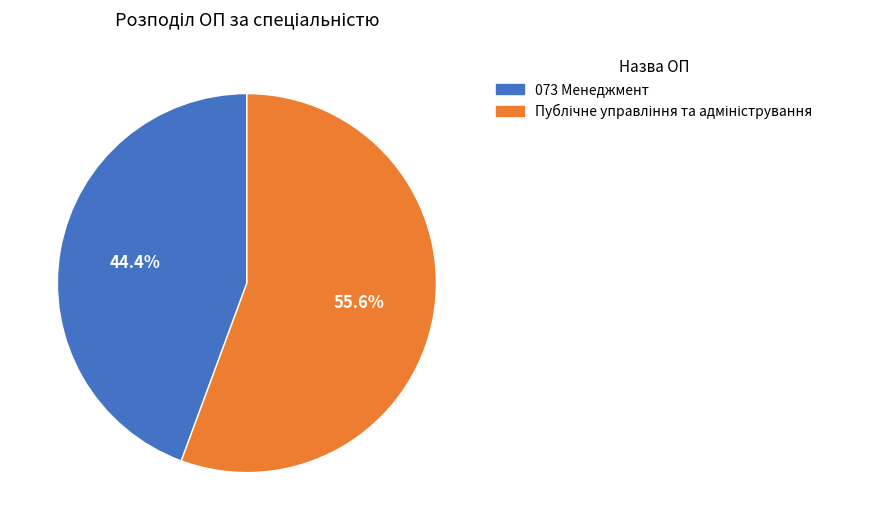

Is there a majority slice in this chart?

Yes